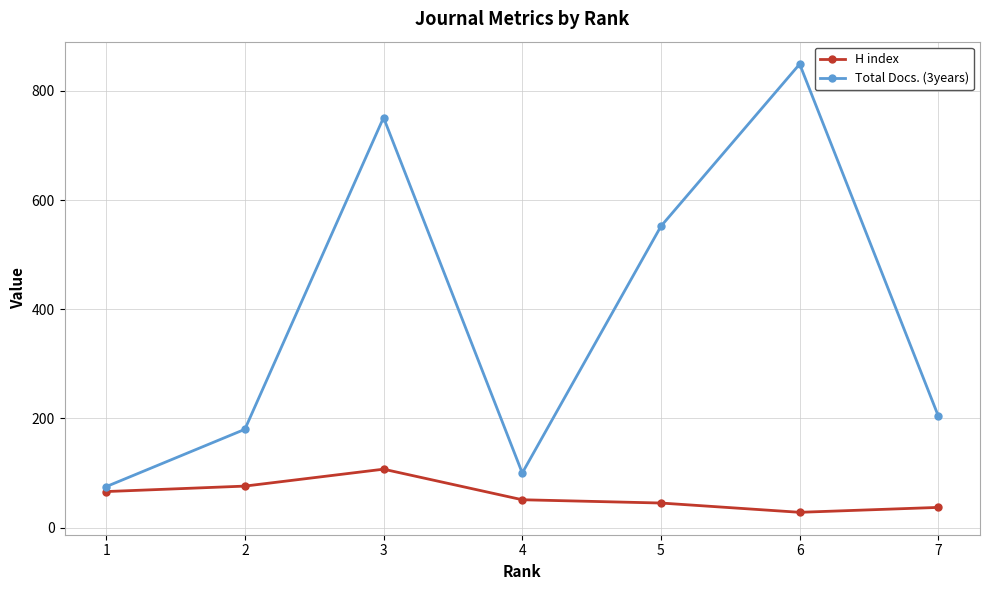

How many distinct data groups are displayed?

2